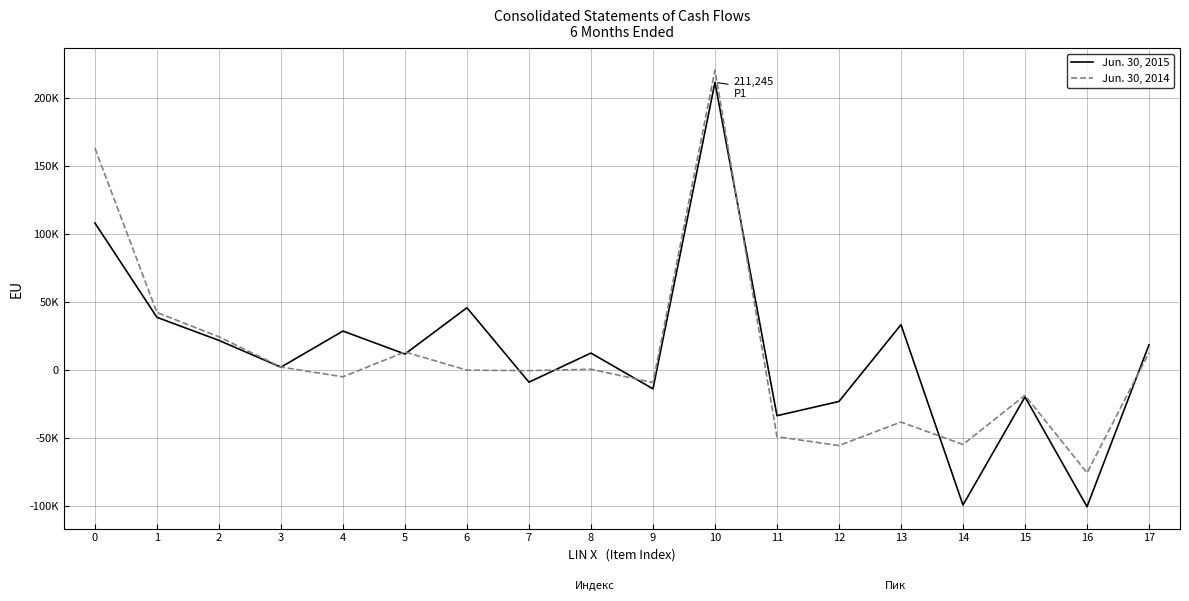

The Jun. 30, 2014 series shows -55346 at 12. True or false?

True